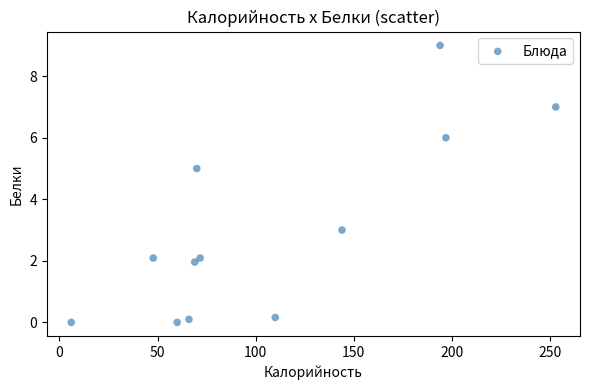

What is the range of Y values (max minus min)?

9.0